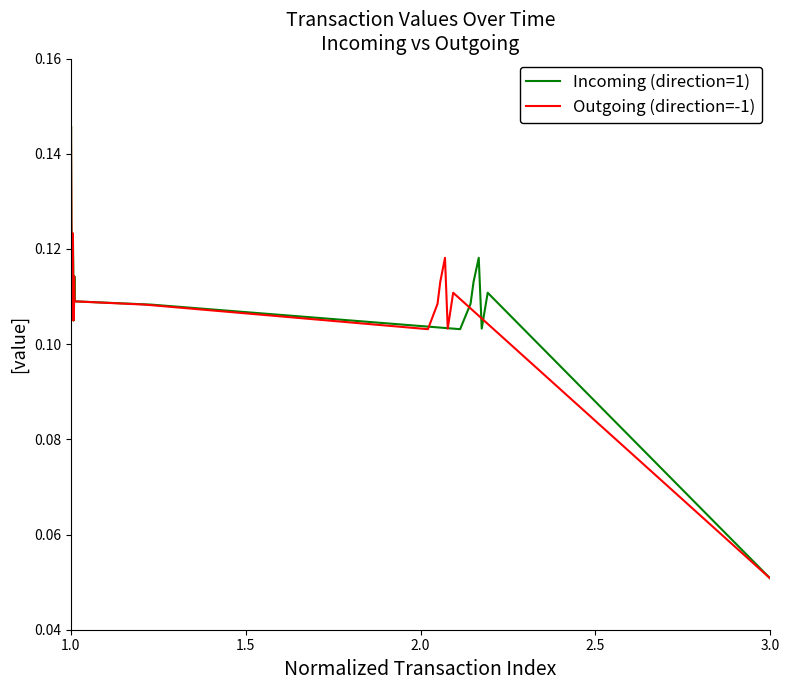

How many series are shown in this chart?

2